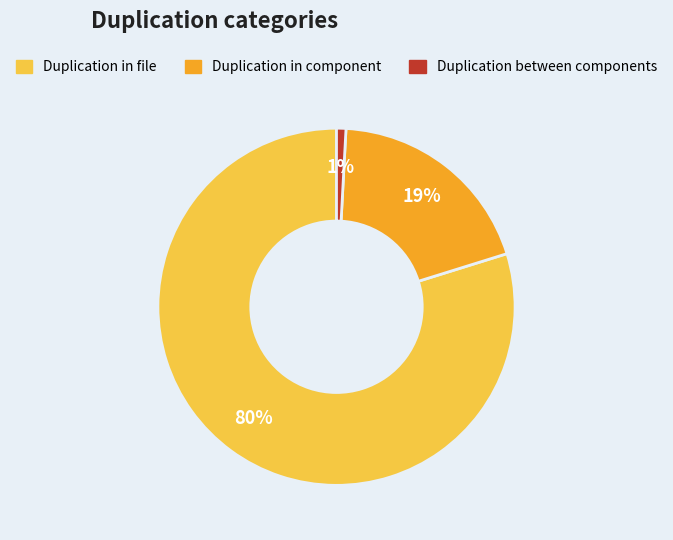

To the nearest percent, what is the average slice percentage?

33%